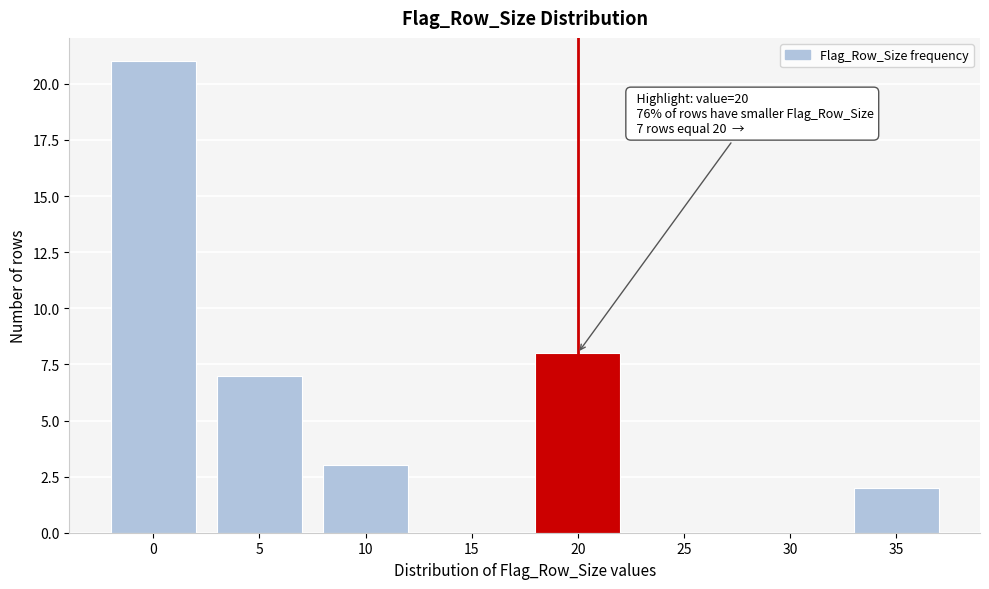

Reading left to right, extract all data points from this chart.

0=21	5=7	10=3	15=0	20=8	25=0	30=0	35=2